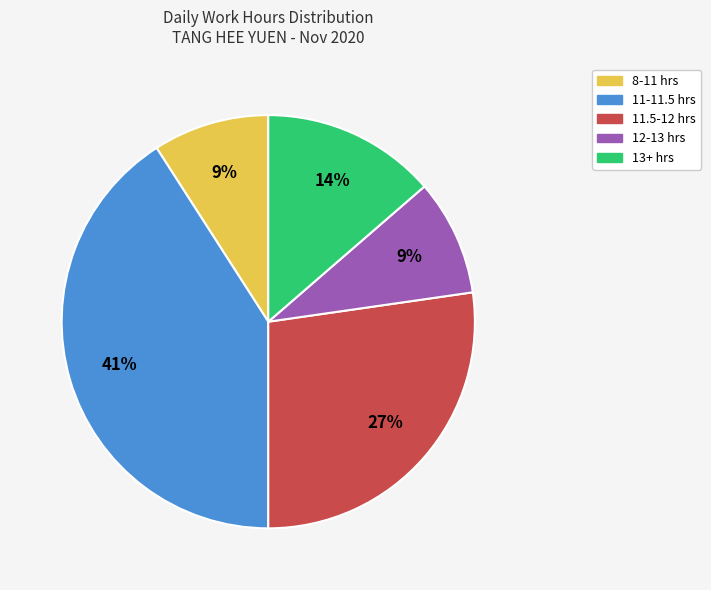

Does any single category account for the majority?

No